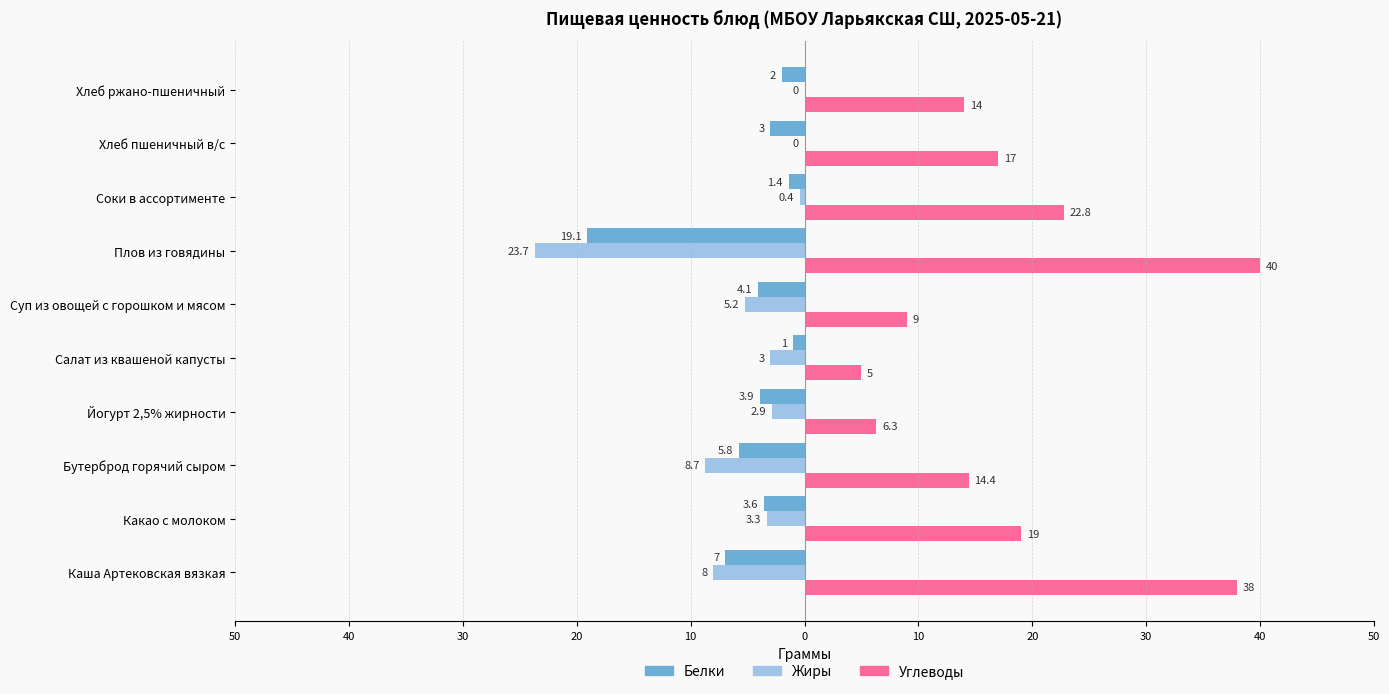

What is the smallest value displayed?

-23.7